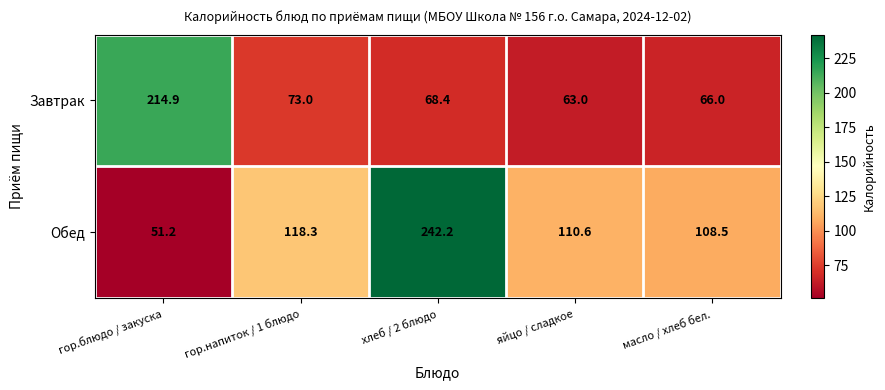

What is the difference between the Обед values at масло / хлеб бел. and гор.напиток / 1 блюдо?

9.8